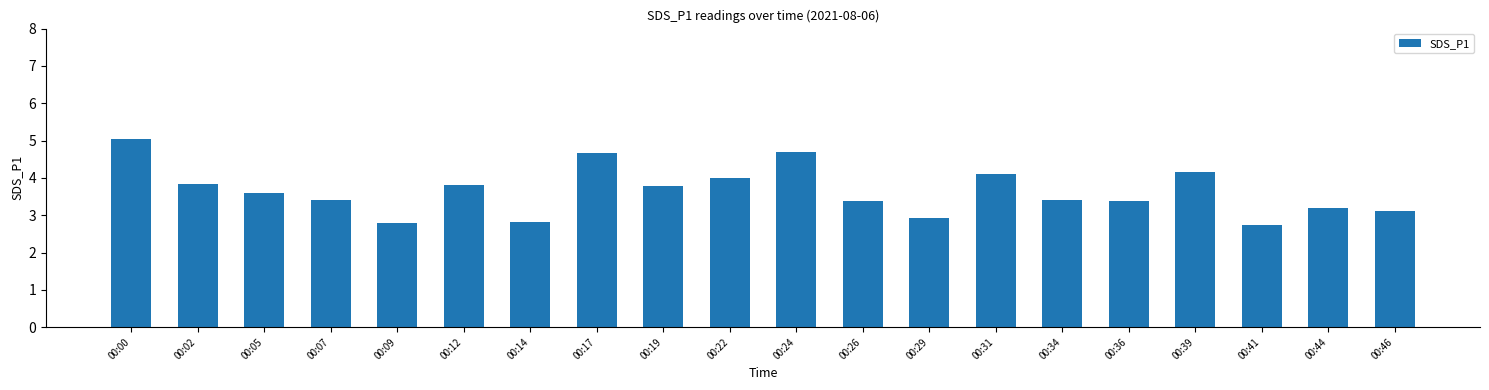

Reading left to right, what are all the values shown in this chart?

00:00=5.0	00:02=3.8	00:05=3.6	00:07=3.4	00:09=2.8	00:12=3.8	00:14=2.8	00:17=4.7	00:19=3.8	00:22=4.0	00:24=4.7	00:26=3.4	00:29=2.9	00:31=4.1	00:34=3.4	00:36=3.4	00:39=4.2	00:41=2.7	00:44=3.2	00:46=3.1